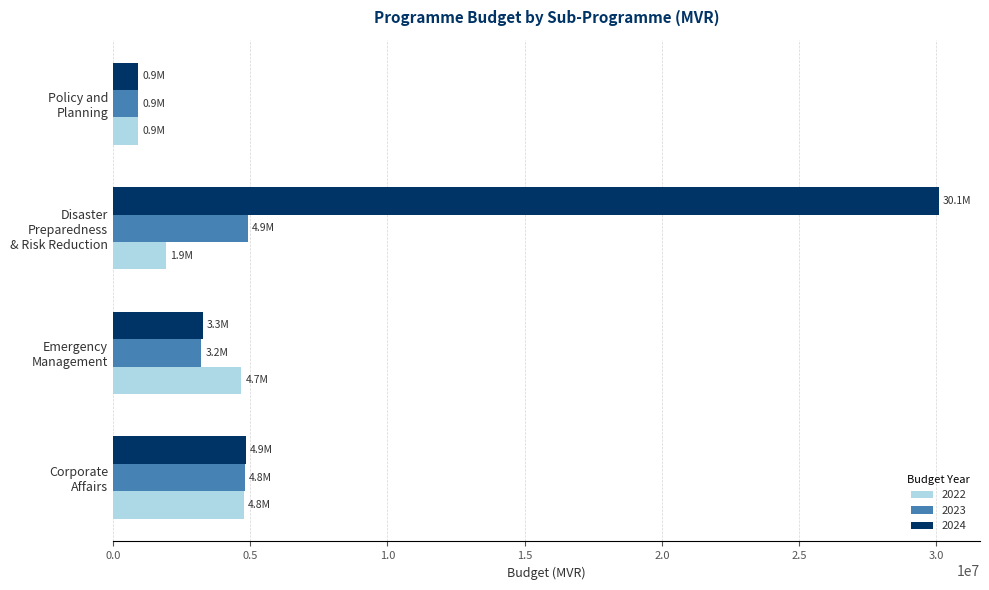

What is the difference between the maximum and minimum values in the 2023 series?

3995030